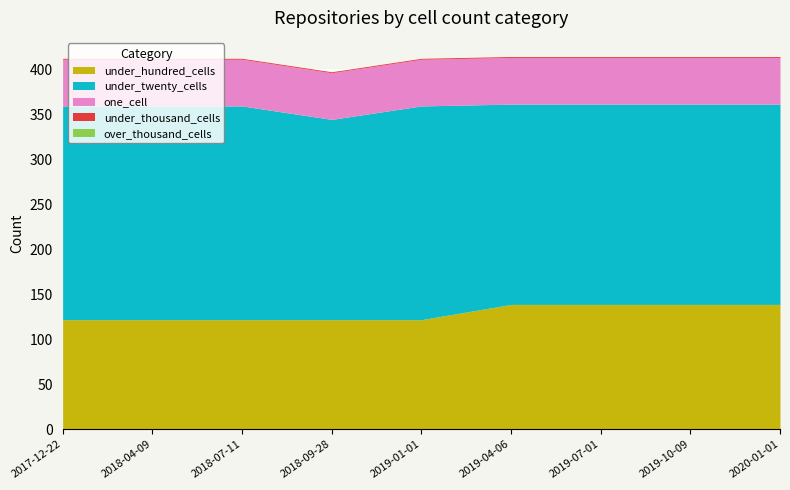

The under_hundred_cells series shows 47 at 2018-09-28. True or false?

False